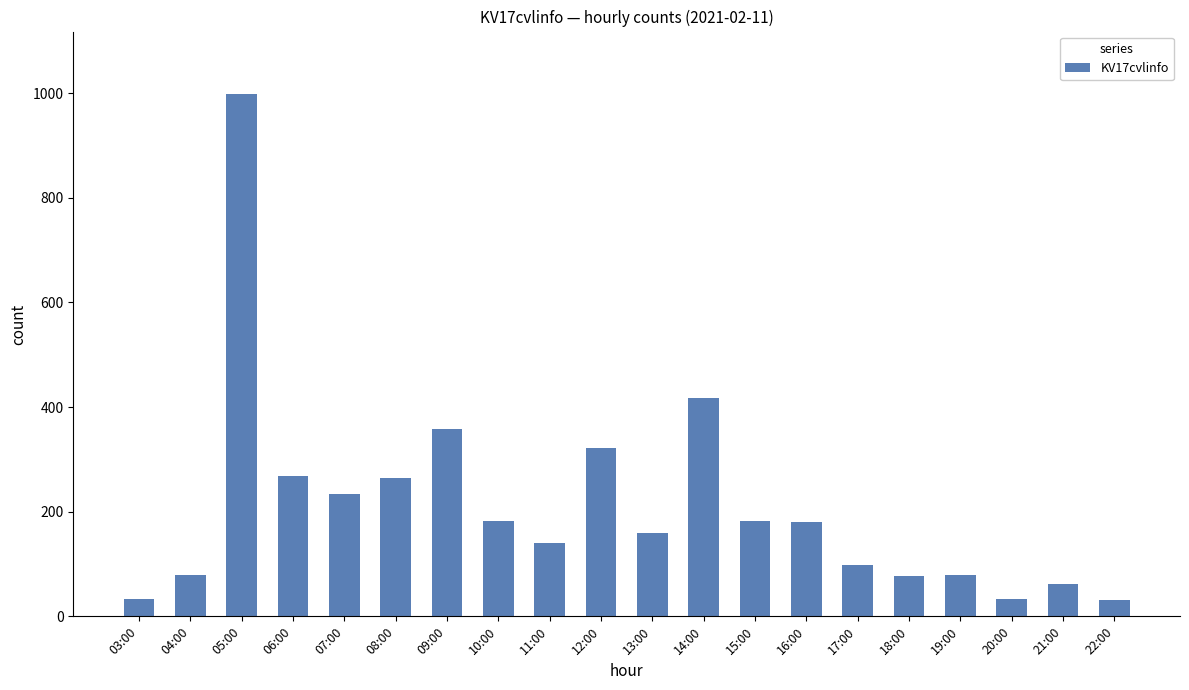

What is the sum of the values at 05:00 and 12:00?

1319